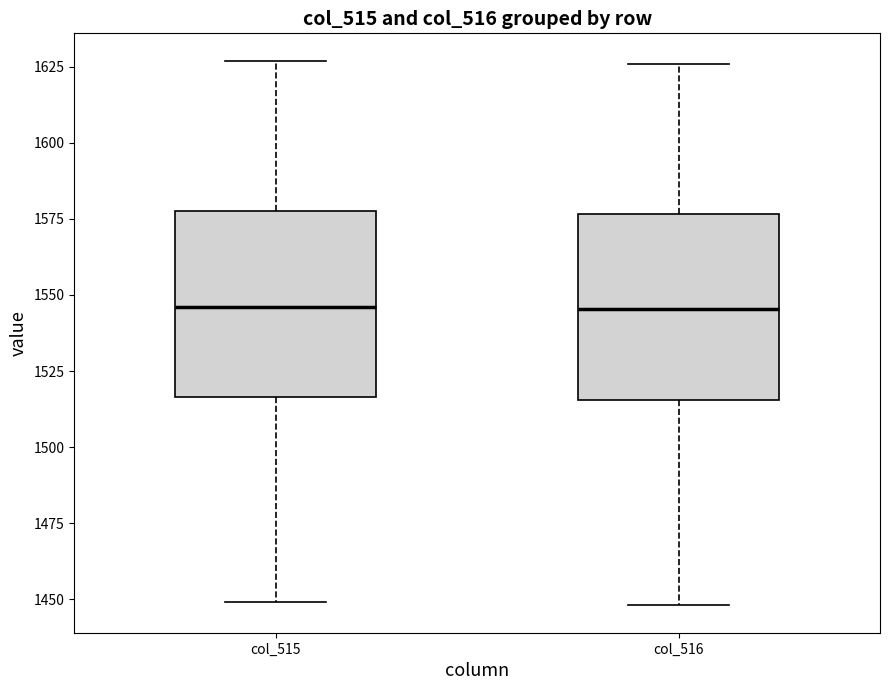

Reading left to right, transcribe this box plot: for each box, give where its median line is, the range the box spans, and where its two whiskers end, as read against the y-axis. The values are not printed on the chart, so give them approximately, as read against the axis.

col_515: median 1545, box 1515 to 1580, whiskers 1450 to 1625
col_516: median 1545, box 1515 to 1575, whiskers 1450 to 1625